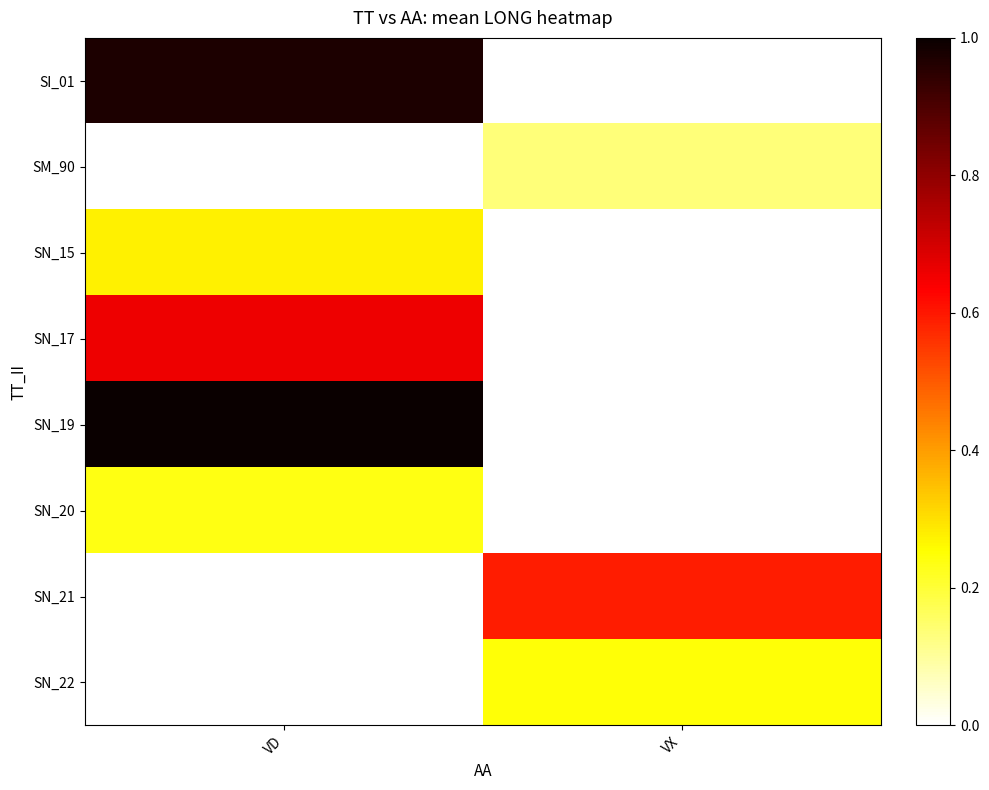

What is the greatest value displayed?

1.0